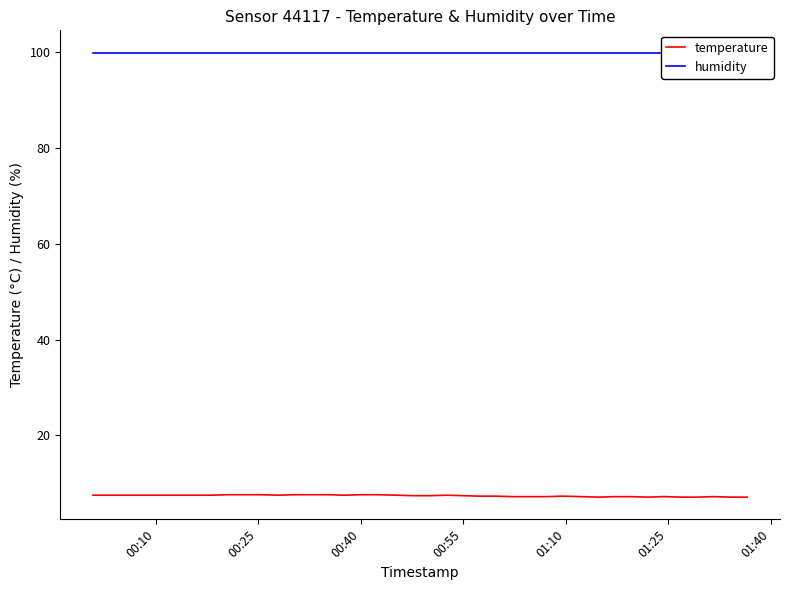

What is the maximum value for temperature?

7.6